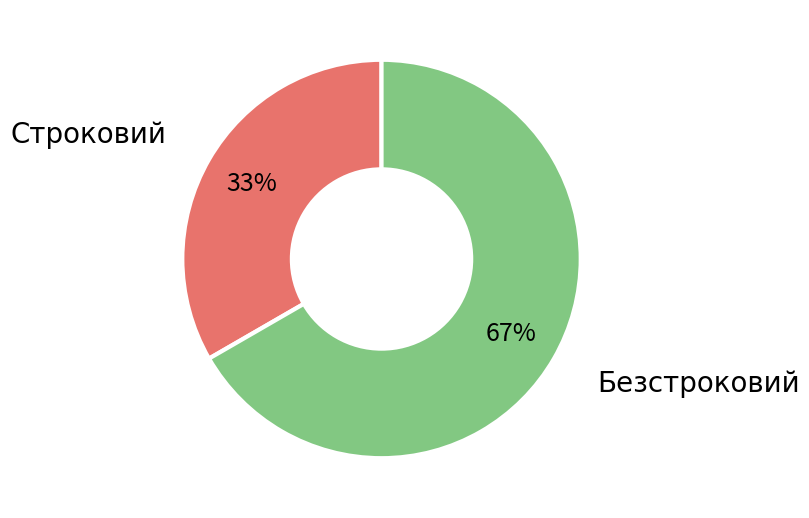

To the nearest percent, what is the average slice percentage?

50%